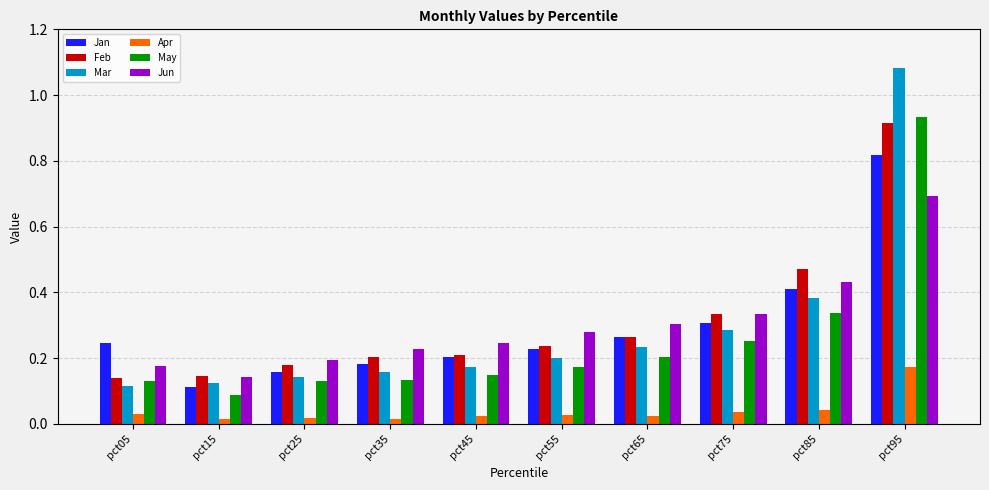

What are all the series names shown in the legend?

Jan, Feb, Mar, Apr, May, Jun